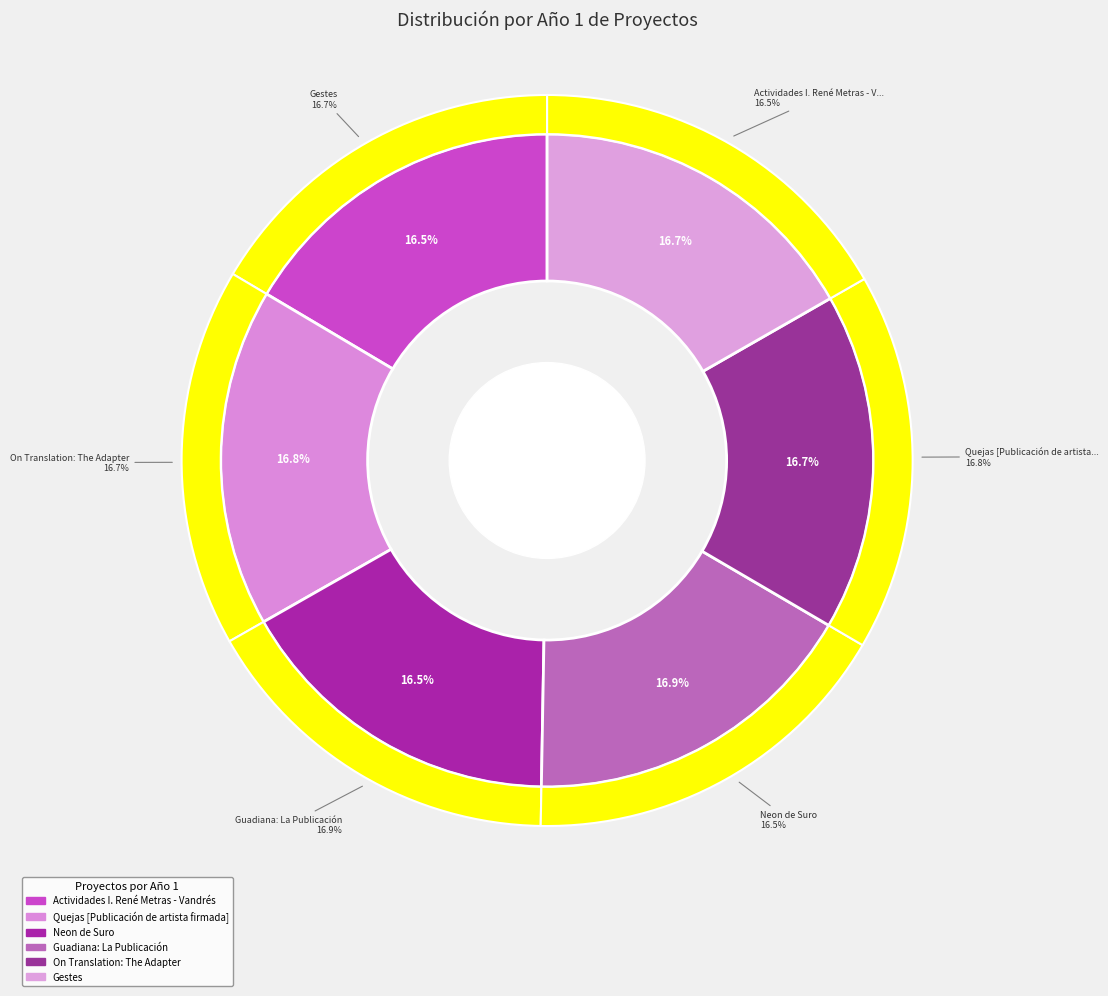

Combined, what portion of the pie is Quejas [Publicación de artista firmada] and Gestes?

33.5%